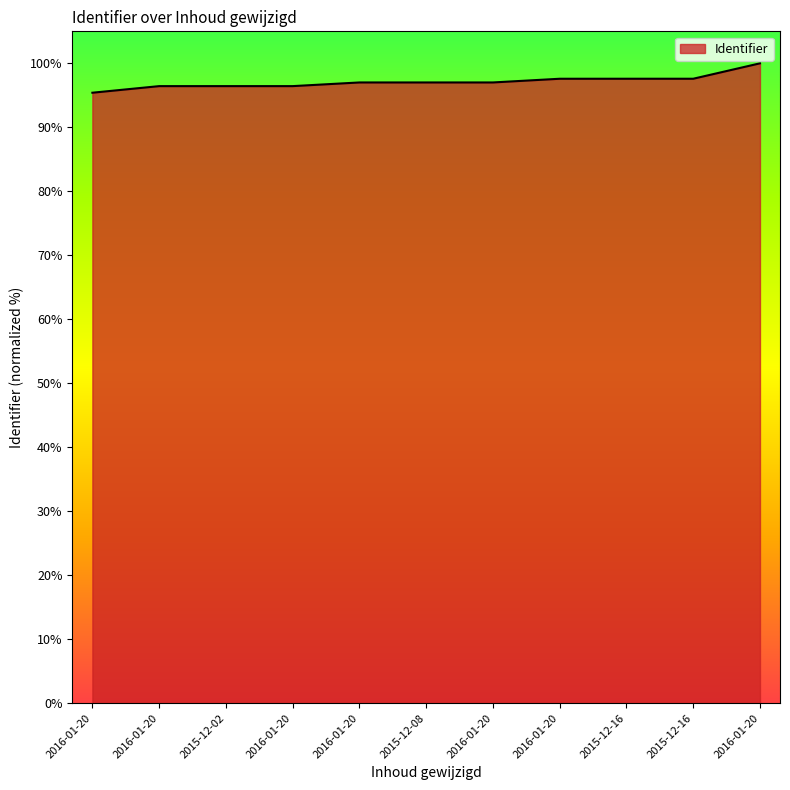

How many lines are shown in the chart?

1